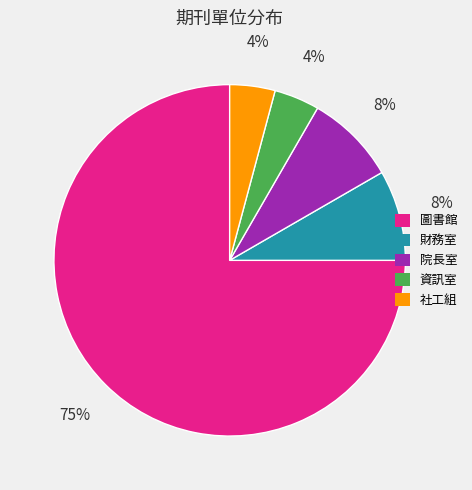

To the nearest percent, what is the average slice percentage?

20%